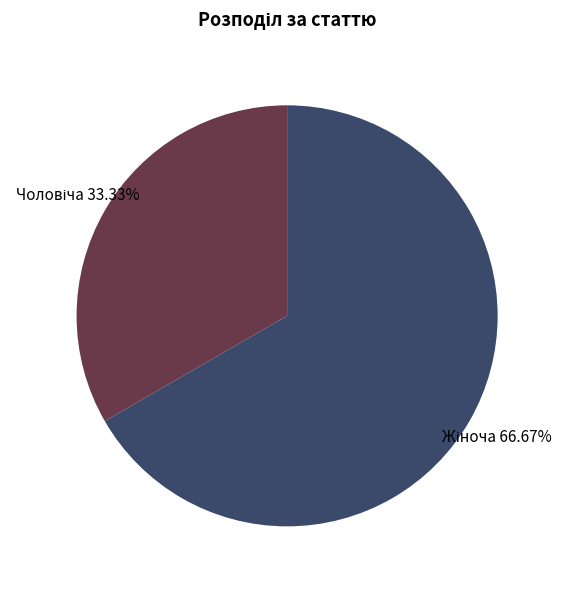

Is there any slice that represents more than half of the pie?

Yes